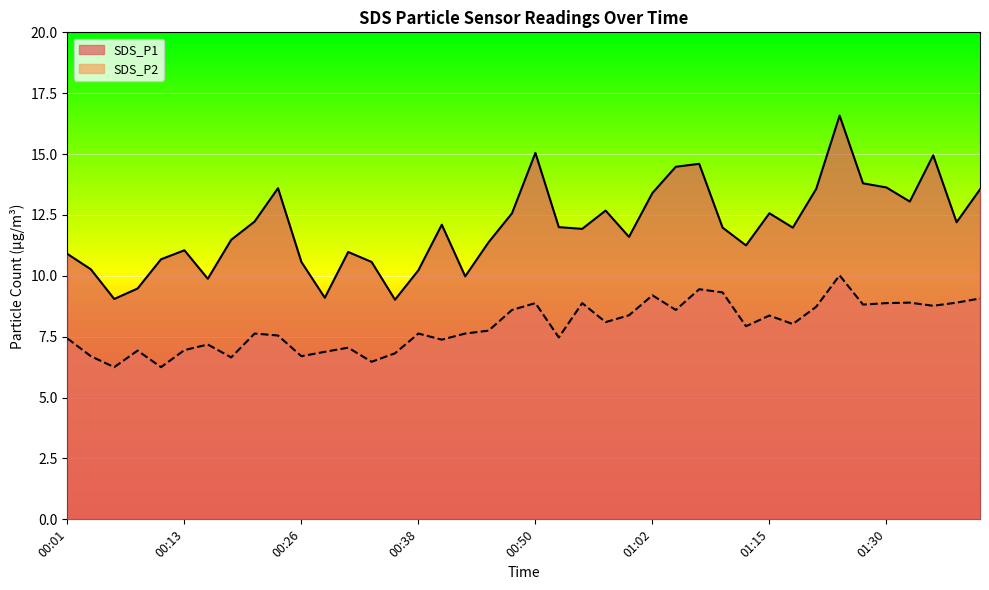

What is the difference between the second highest and minimum values in the SDS_P1 series?

6.0